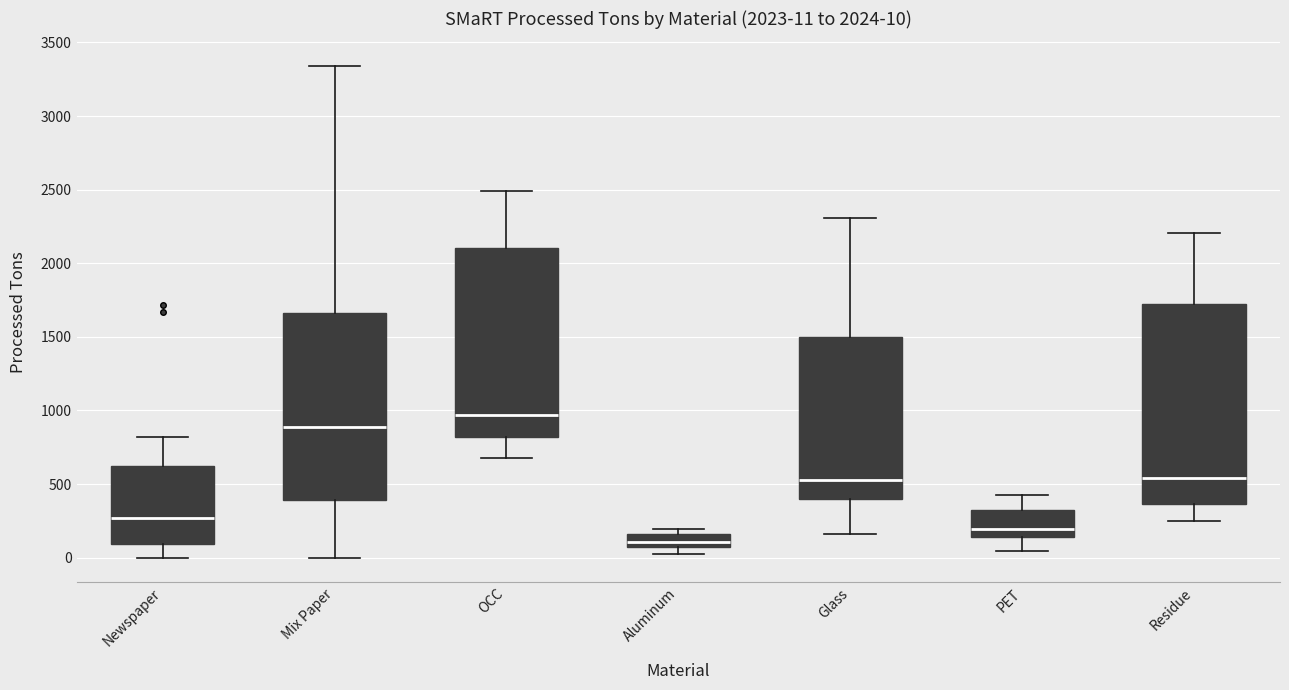

Which box has the lowest median line?

Aluminum